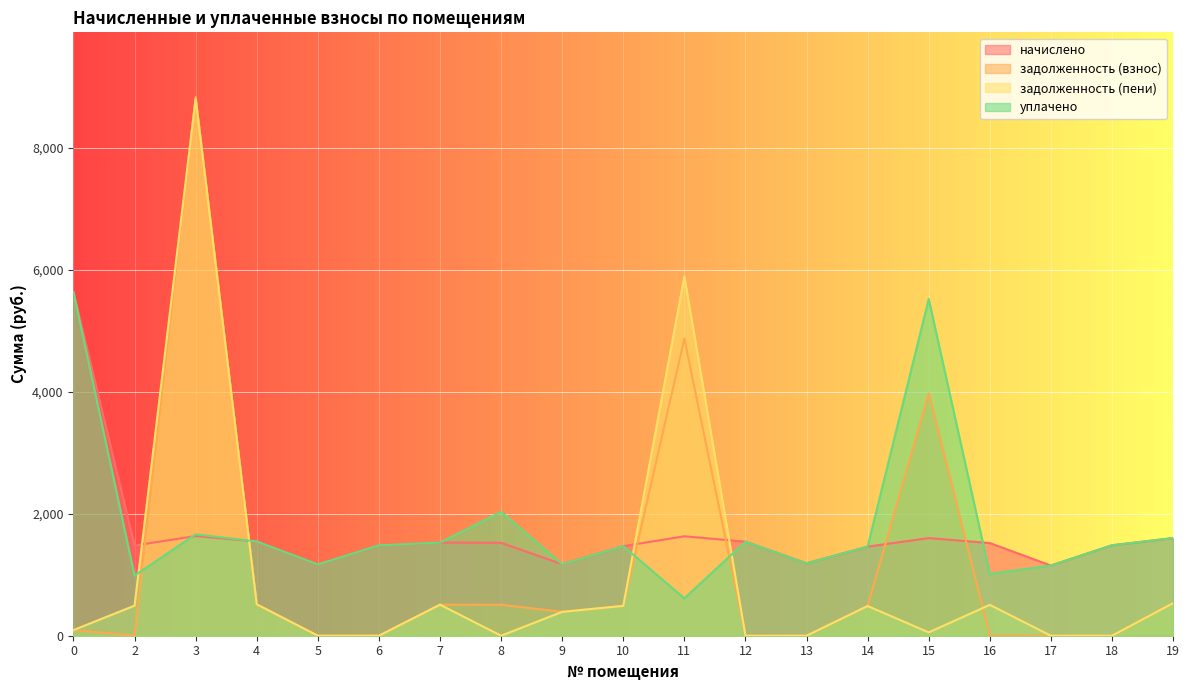

Reading left to right, extract all data points from this chart.

начислено: 5630.0	1478.5	1633.3	1544.8	1168.8	1482.2	1526.4	1522.7	1172.5	1467.4	1629.7	1541.2	1187.2	1460.0	1600.2	1519.0	1150.3	1482.2	1600.2
задолженность (взнос): 92.8	0.0	8829.2	515.0	0.0	0.0	508.8	507.6	390.8	489.1	4870.9	0.0	0.0	486.7	3972.4	0.0	0.0	0.0	533.4
задолженность (пени): 92.8	492.8	8800.1	515.0	0.0	0.0	508.8	0.0	391.1	489.1	5887.1	0.0	0.0	486.7	54.5	506.4	0.0	0.0	533.4
уплачено: 5630.0	985.7	1662.5	1544.8	1168.8	1482.2	1526.4	2030.3	1172.2	1467.4	613.5	1541.2	1187.2	1460.0	5518.1	1012.7	1150.3	1482.2	1600.2